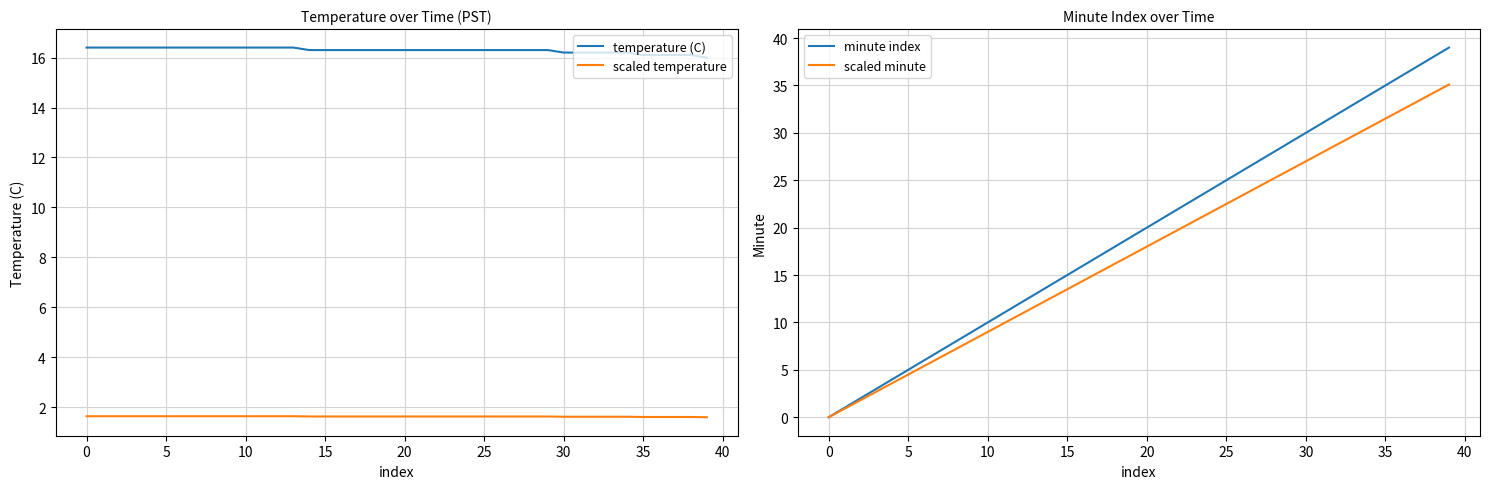

What is the maximum value for temperature (C)?

16.4